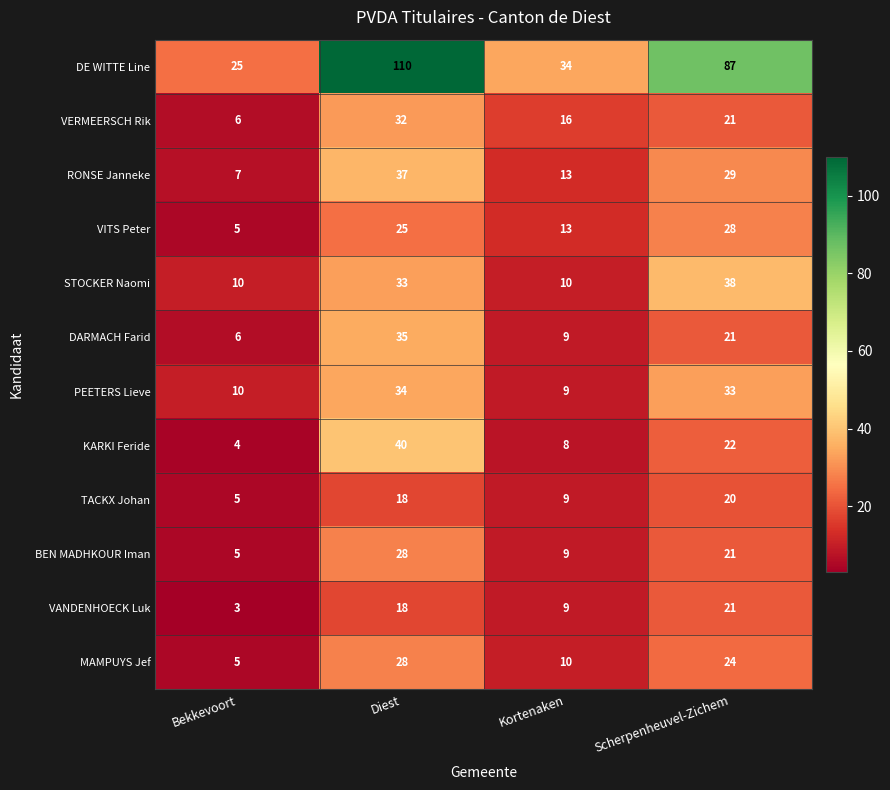

Which series changed the most between Diest and Kortenaken?

DE WITTE Line